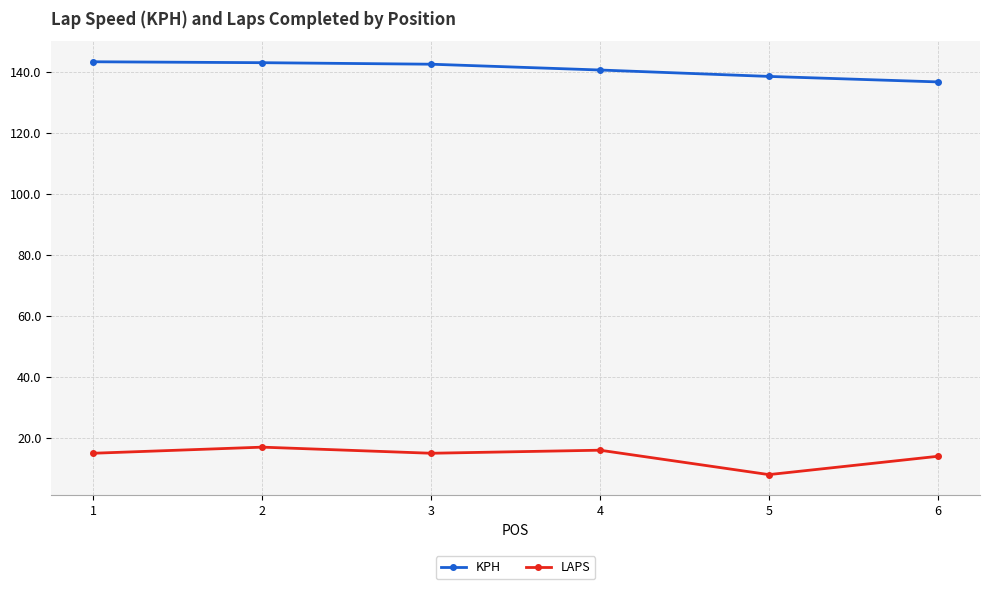

What is the minimum value for LAPS?

8.0